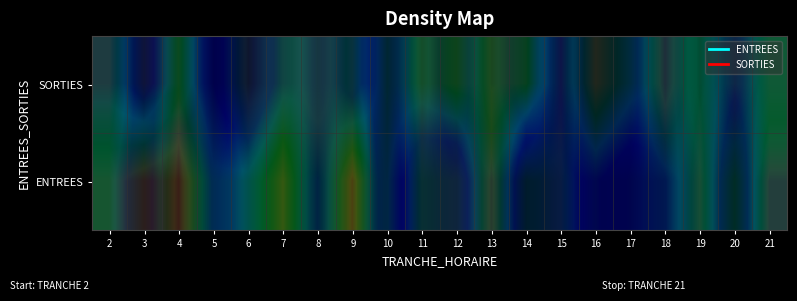

True or false: ENTREES has a value of 0.0 at 5.

True